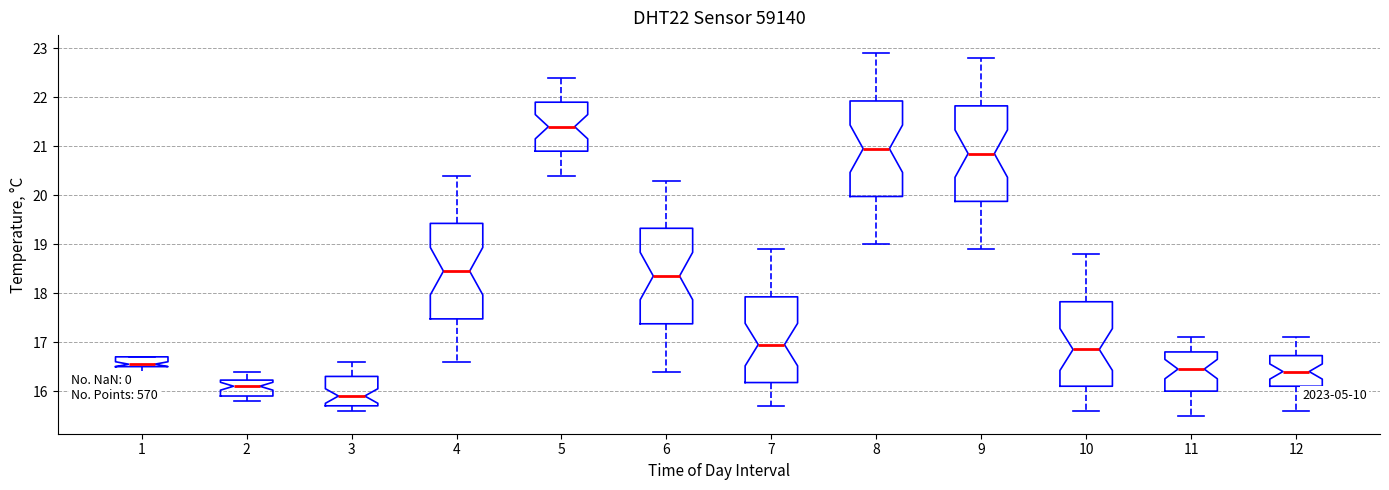

Reading left to right, read every box against the y-axis: the position of its median line, the range the box covers, and the ends of its whiskers. The values are not printed on the chart, so give them approximately, as read against the axis.

1: median 16.6, box 16.5 to 16.7, whiskers 16.4 to 16.7
2: median 16.1, box 15.9 to 16.2, whiskers 15.8 to 16.4
3: median 15.9, box 15.7 to 16.3, whiskers 15.6 to 16.6
4: median 18.5, box 17.5 to 19.4, whiskers 16.6 to 20.4
5: median 21.4, box 20.9 to 21.9, whiskers 20.4 to 22.4
6: median 18.4, box 17.4 to 19.3, whiskers 16.4 to 20.3
7: median 17.0, box 16.2 to 17.9, whiskers 15.7 to 18.9
8: median 21.0, box 20.0 to 21.9, whiskers 19.0 to 22.9
9: median 20.9, box 19.9 to 21.8, whiskers 18.9 to 22.8
10: median 16.9, box 16.1 to 17.8, whiskers 15.6 to 18.8
11: median 16.5, box 16.0 to 16.8, whiskers 15.5 to 17.1
12: median 16.4, box 16.1 to 16.7, whiskers 15.6 to 17.1